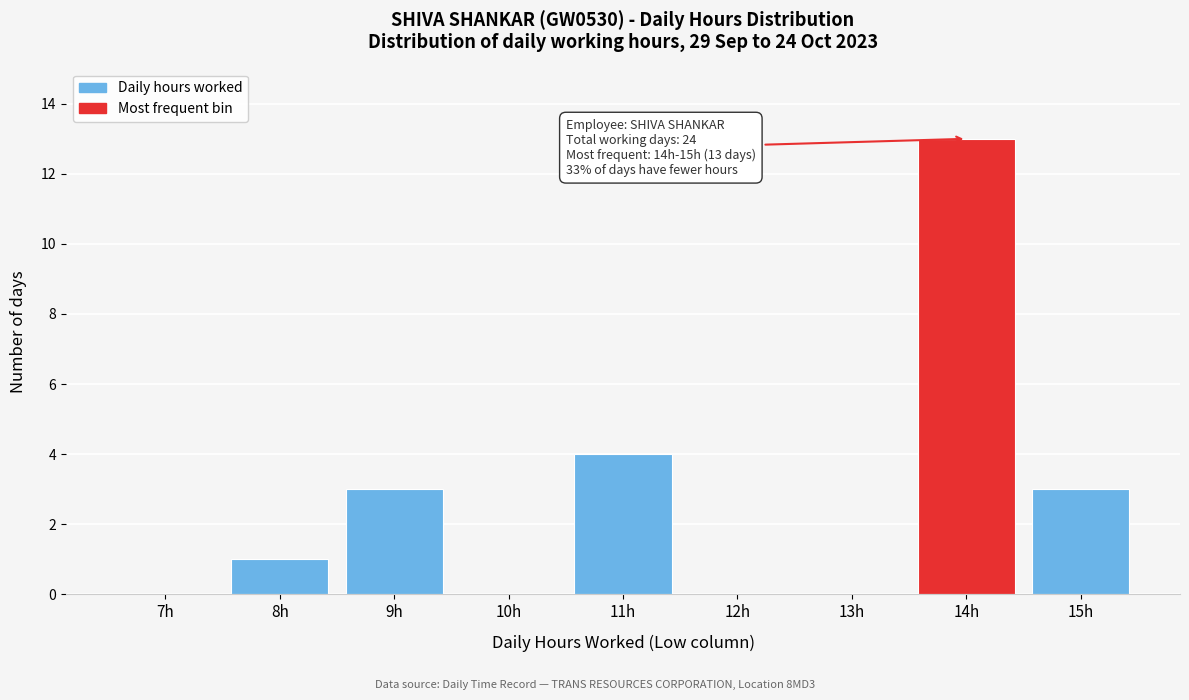

Reading left to right, extract all data points from this chart.

7h=0	8h=1	9h=3	10h=0	11h=4	12h=0	13h=0	14h=13	15h=3